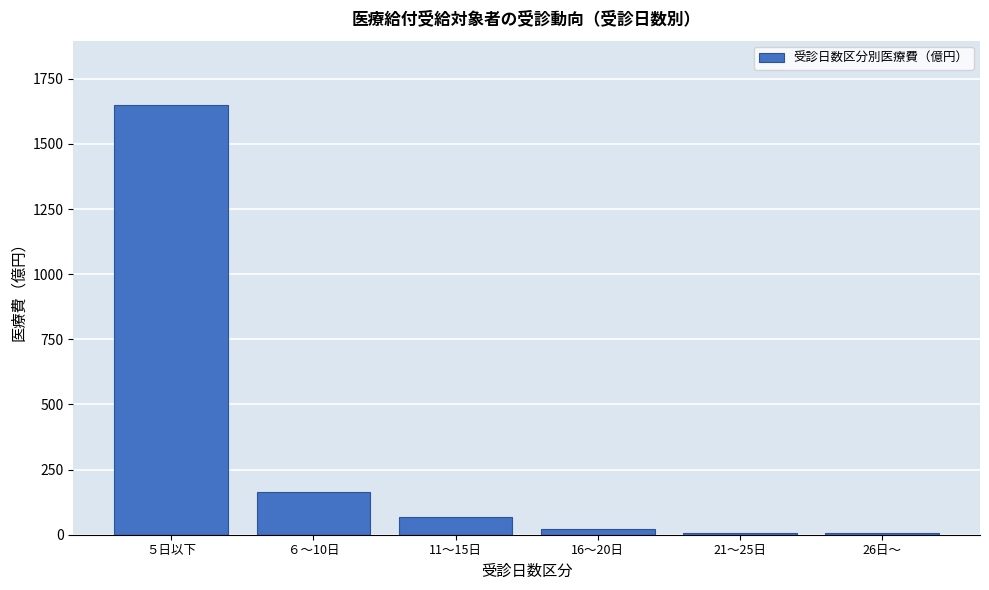

Which has a higher value, ６～10日 or 11～15日?

６～10日